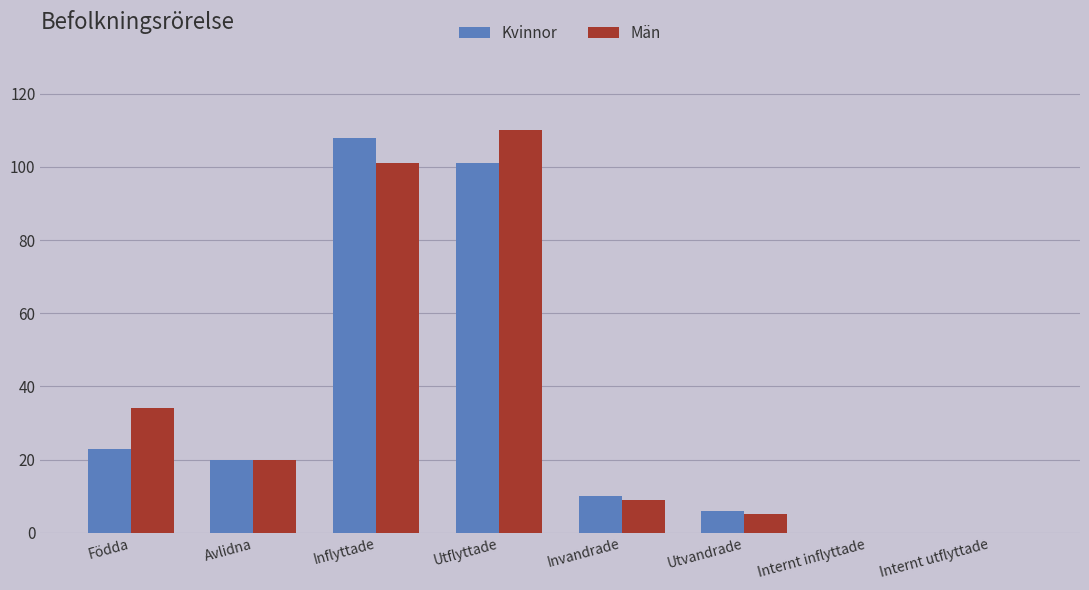

What is the highest value of the Kvinnor series?

108